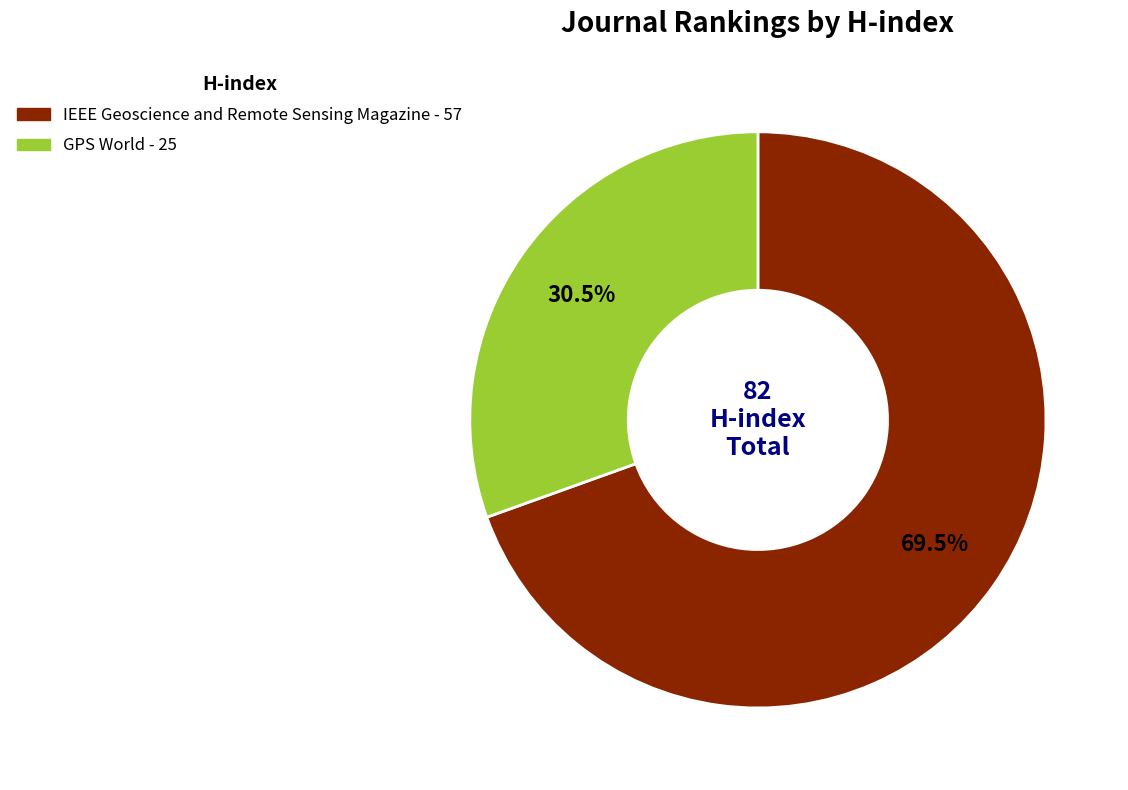

What percentage do IEEE Geoscience and Remote Sensing Magazine and GPS World together represent?

100.0%